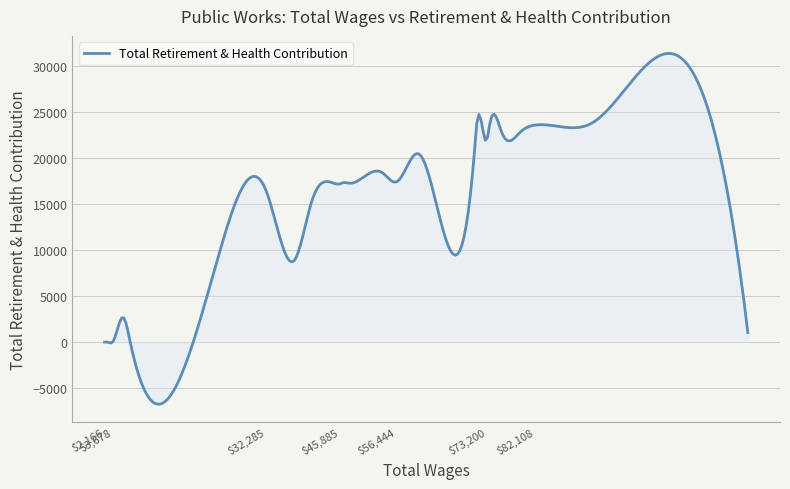

How many series are shown in this chart?

1